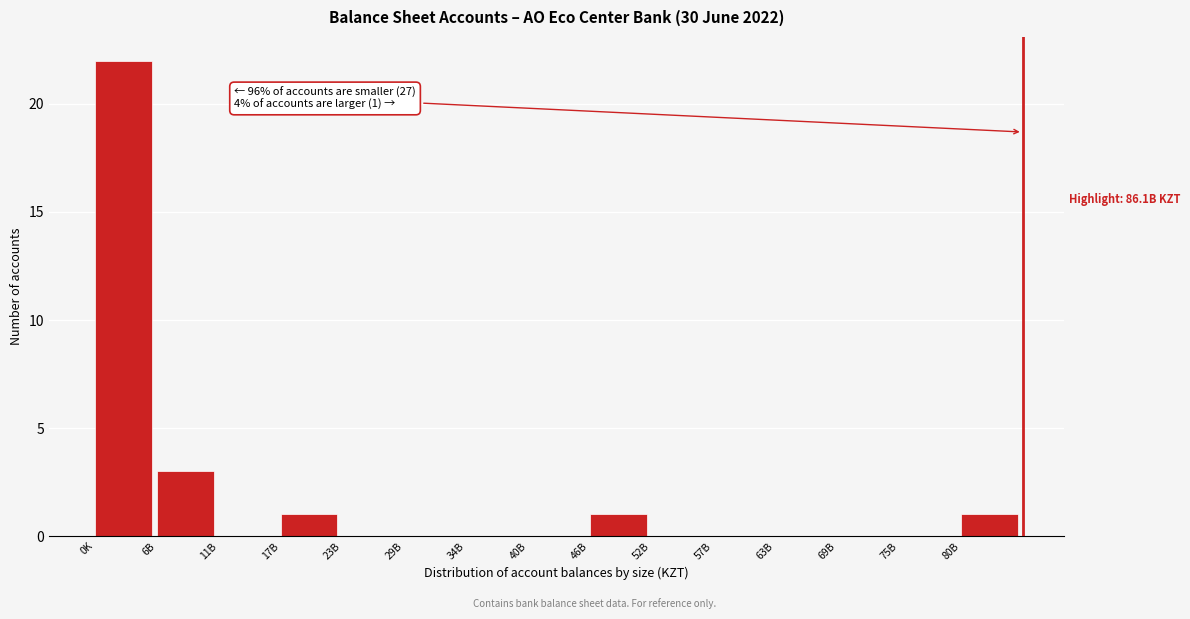

Reading left to right, transcribe all the data shown in this chart.

0K=22	6B=3	11B=0	17B=1	23B=0	29B=0	34B=0	40B=0	46B=1	52B=0	57B=0	63B=0	69B=0	75B=0	80B=1